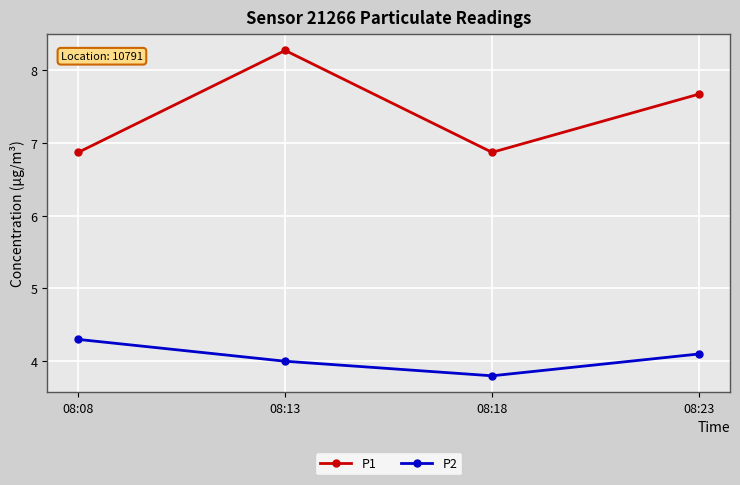

What is the maximum value for P1?

8.3